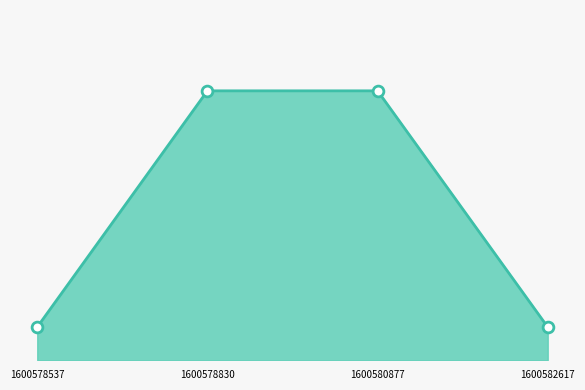

At how many categories does at least one series exceed 0?

4